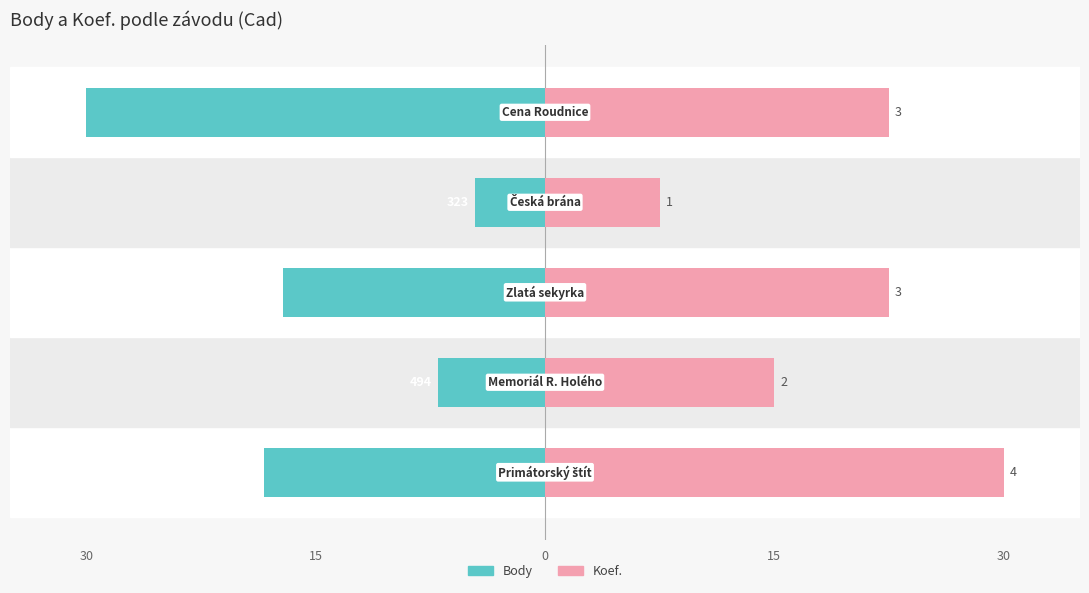

At how many categories does at least one series exceed -10?

5